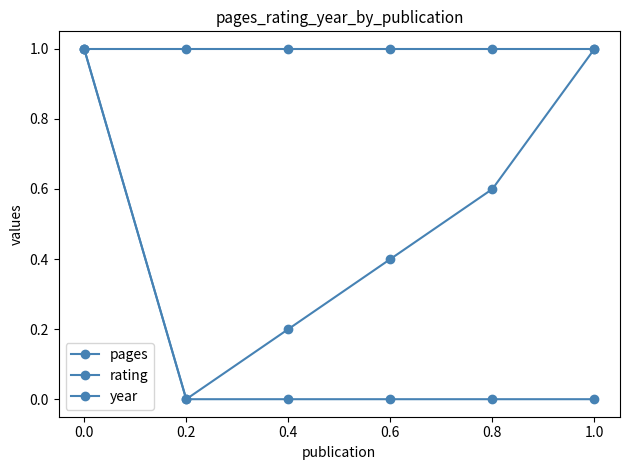

Rank the series by their maximum value, from lowest to highest.

pages, rating, year